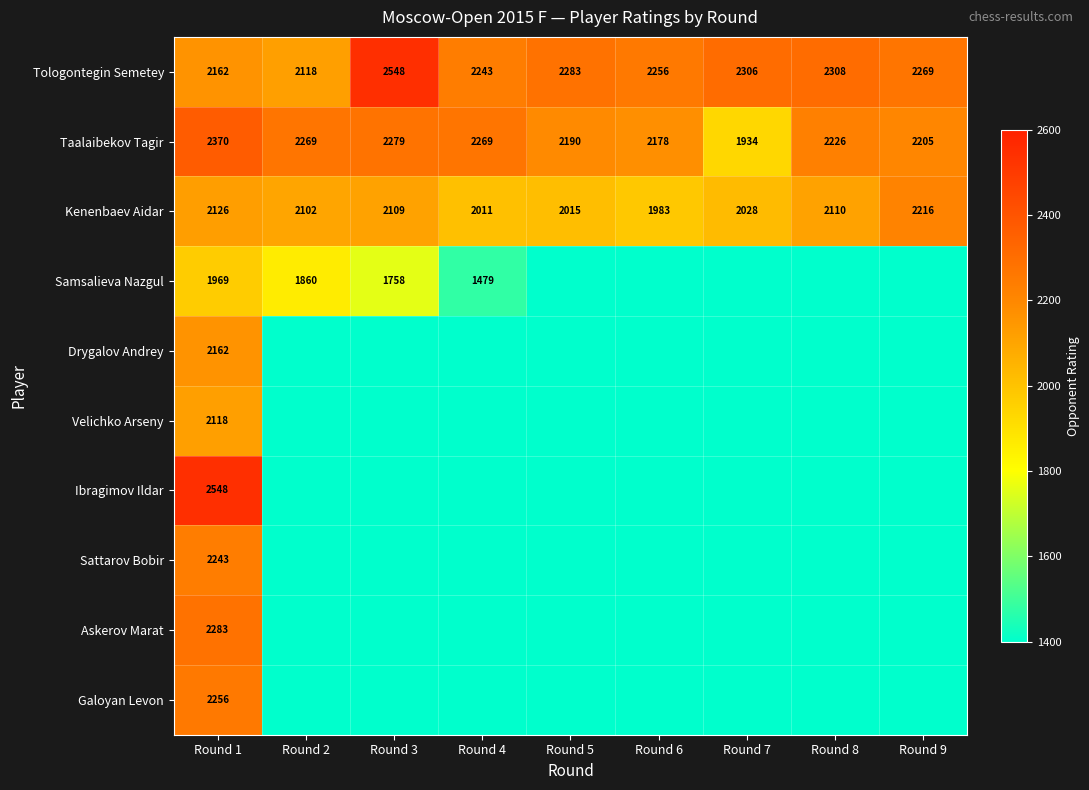

The Askerov Marat series shows 897 at Round 1. True or false?

False